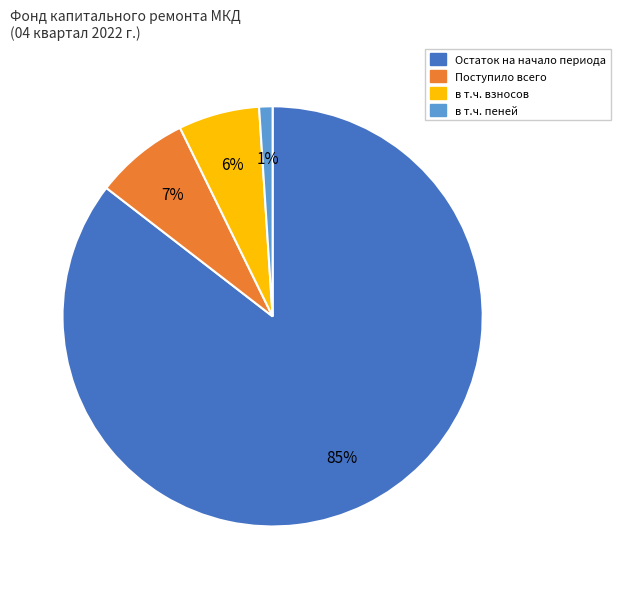

Is there any slice that represents more than half of the pie?

Yes